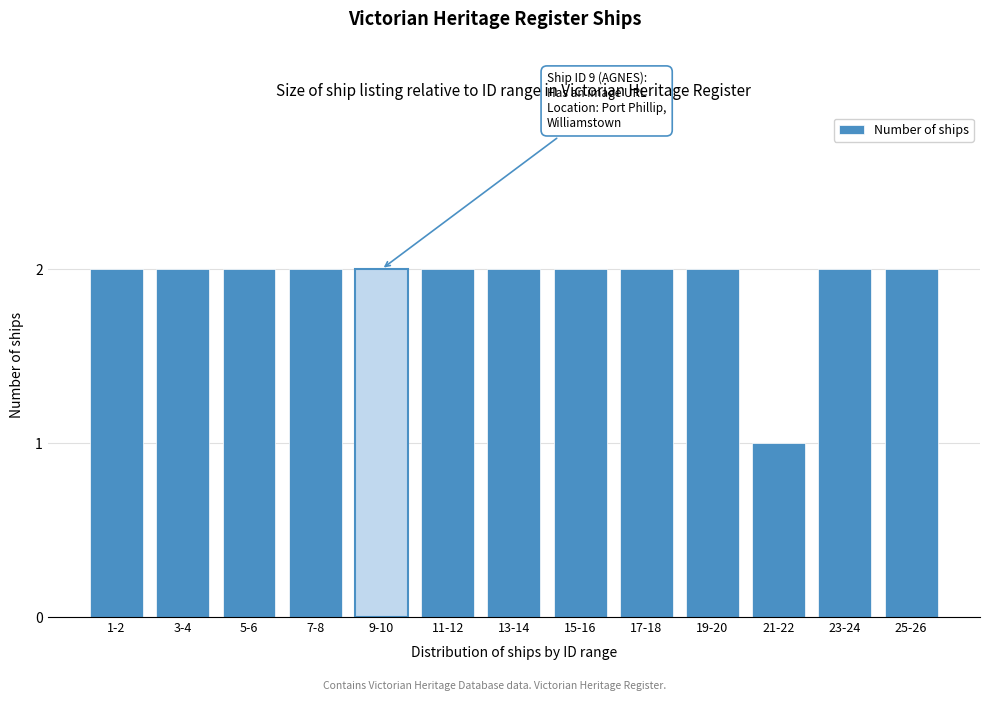

Reading left to right, what are all the values shown in this chart?

1-2=2	3-4=2	5-6=2	7-8=2	9-10=2	11-12=2	13-14=2	15-16=2	17-18=2	19-20=2	21-22=1	23-24=2	25-26=2